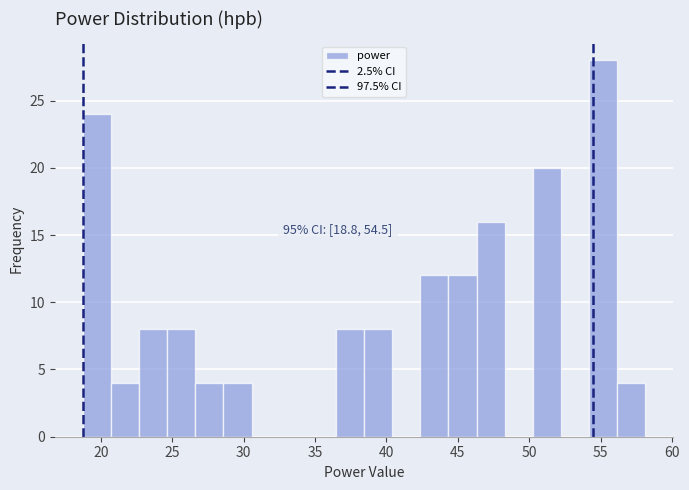

Read against the x-axis, roughly where is the centre of the tallest bar?

55.0